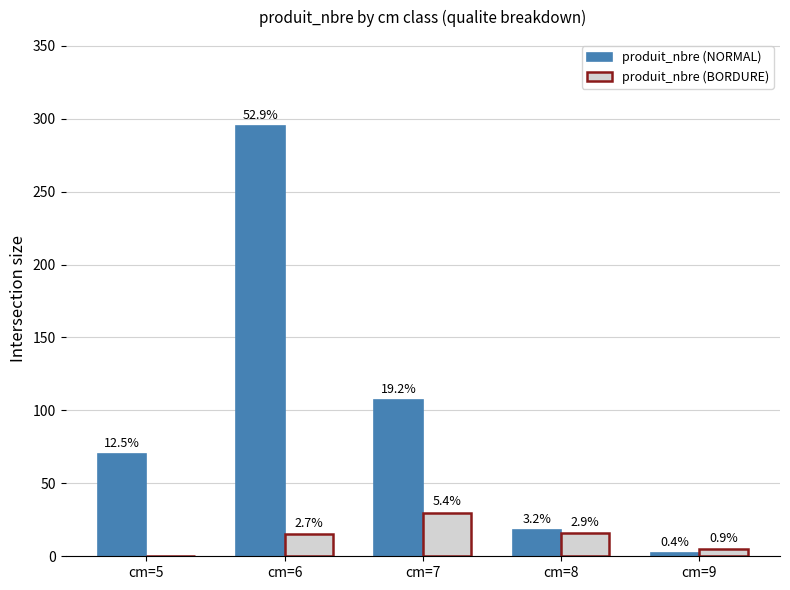

What are all the series names shown in the legend?

produit_nbre (NORMAL), produit_nbre (BORDURE)